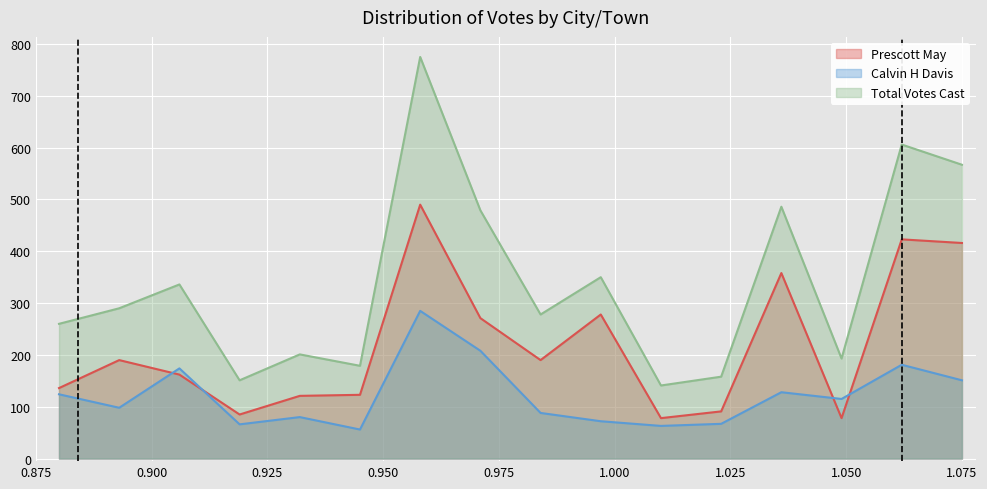

Which series has the largest range (max minus min)?

Total Votes Cast